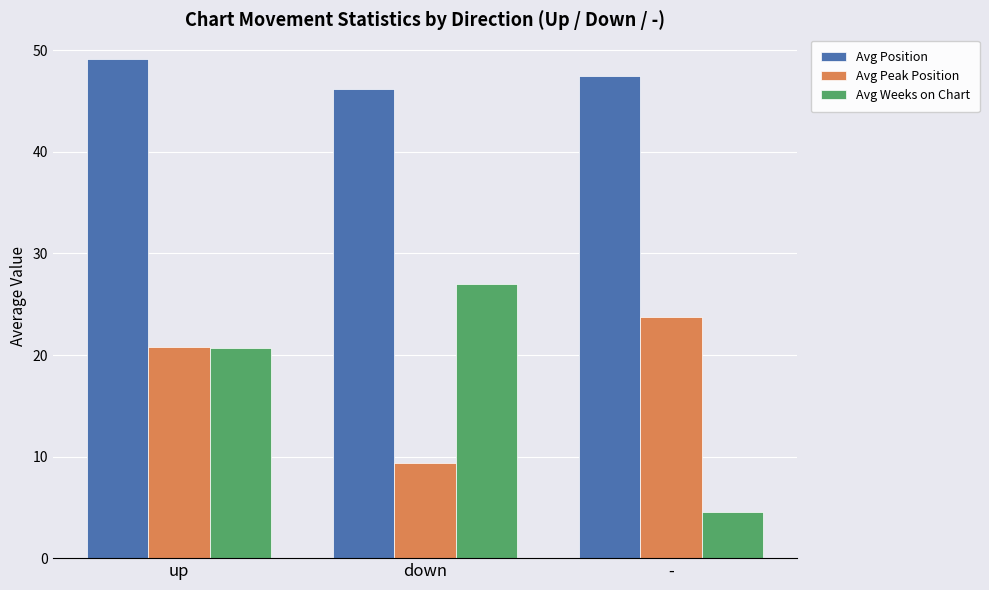

Which label corresponds to the largest value in the chart?

up